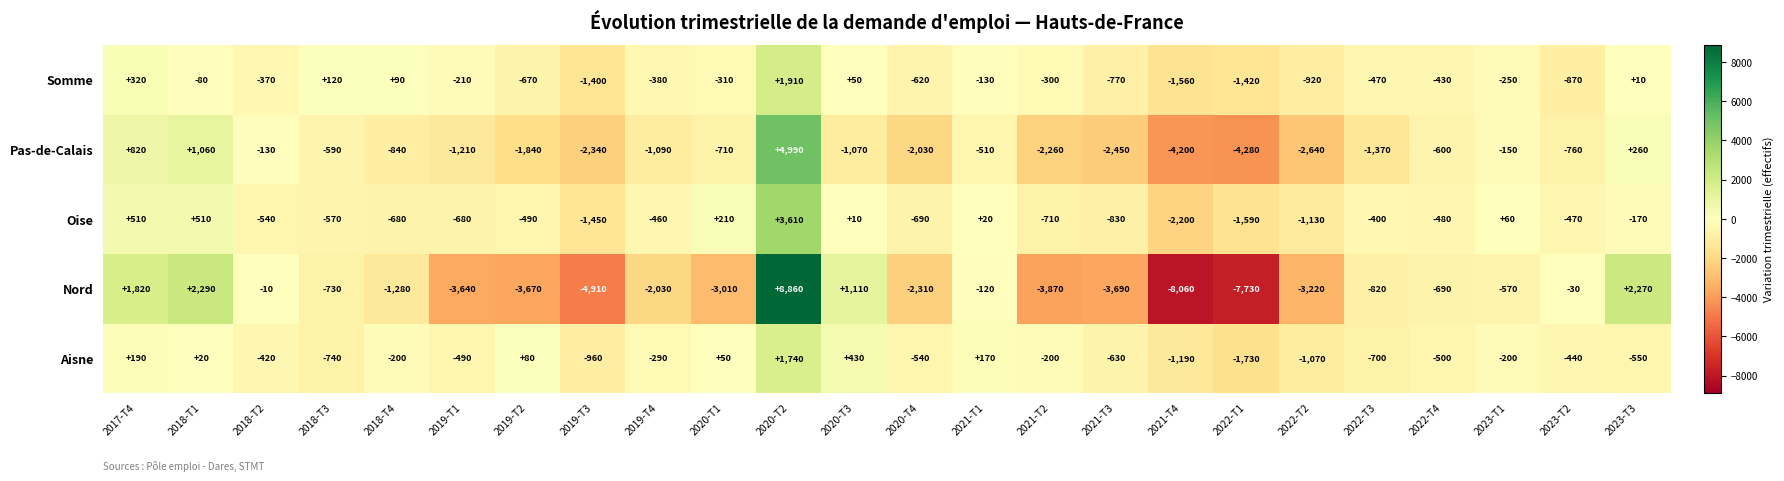

How many positive values does the Nord series have?

5